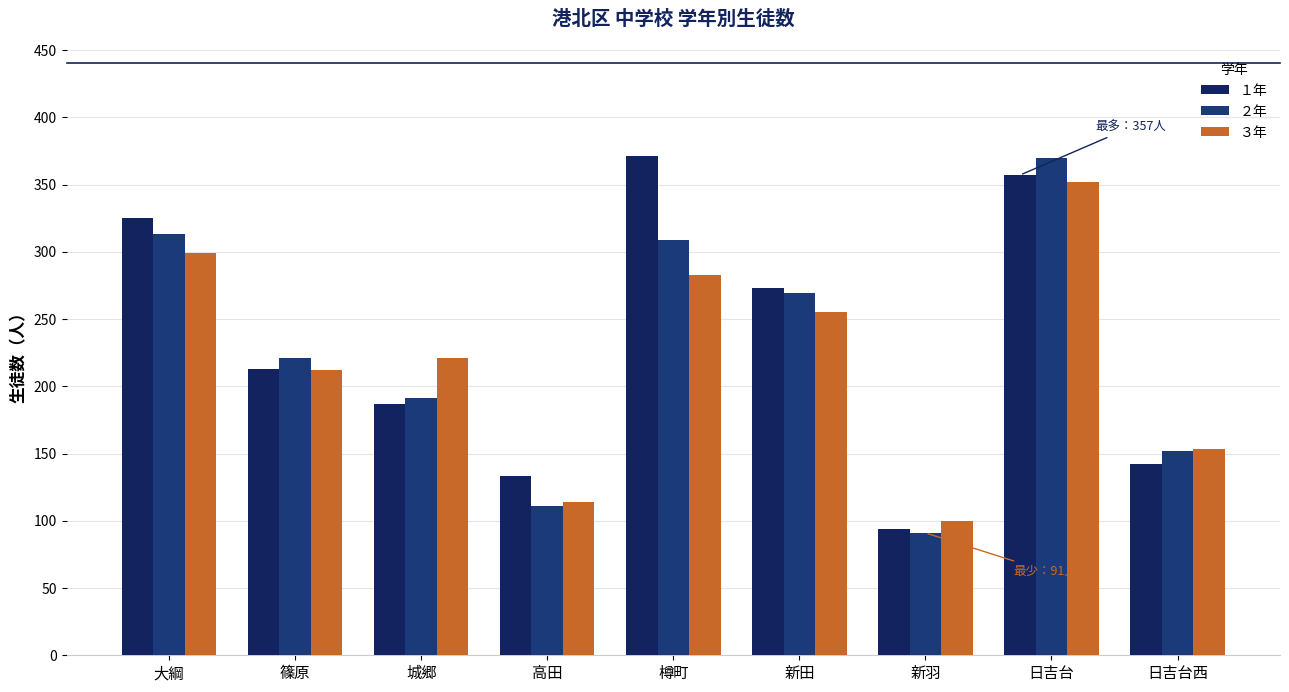

Reading left to right, extract all data points from this chart.

１年: 325	213	187	133	371	273	94	357	142
２年: 313	221	191	111	309	269	91	370	152
３年: 299	212	221	114	283	255	100	352	153